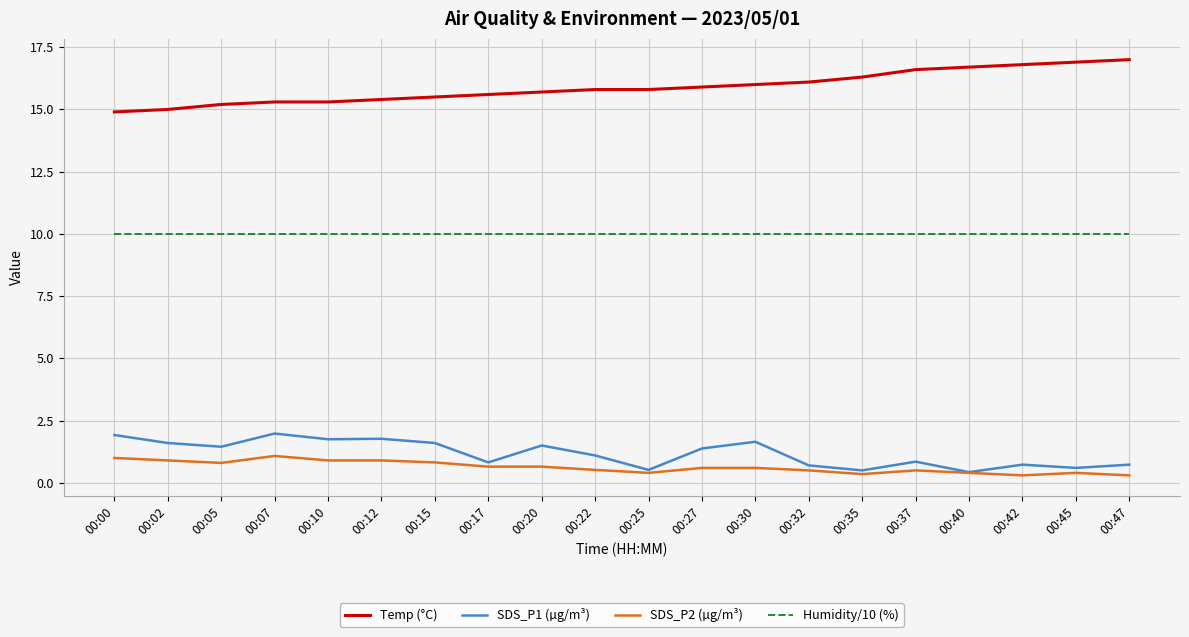

True or false: SDS_P1 (µg/m³) has a value of 1.6 at 00:30.

True